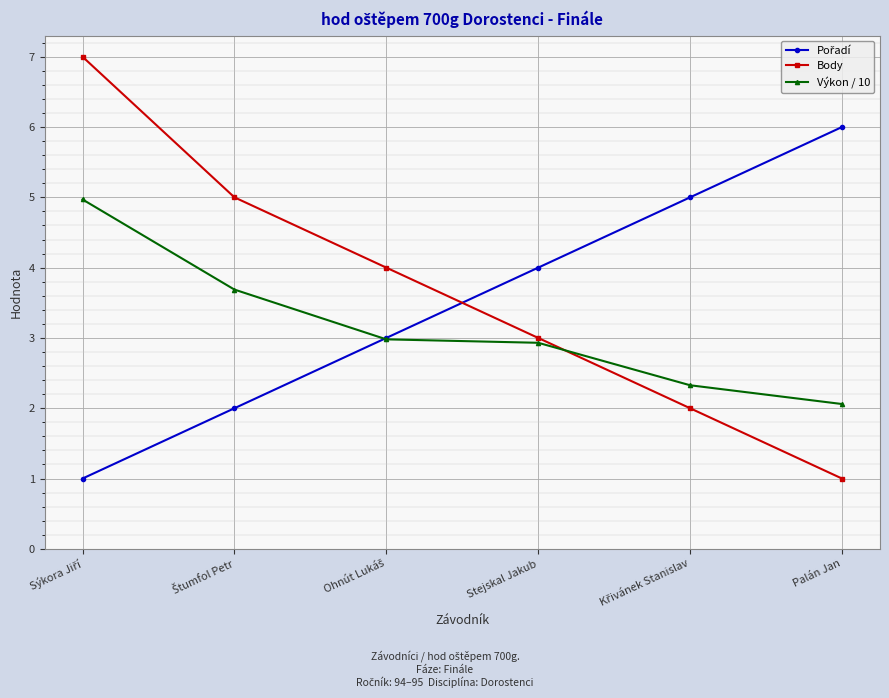

Which series has the widest spread of values?

Body